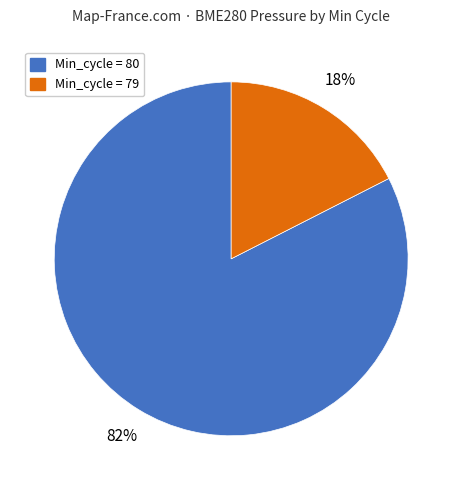

To the nearest percent, what is the average slice percentage?

50%